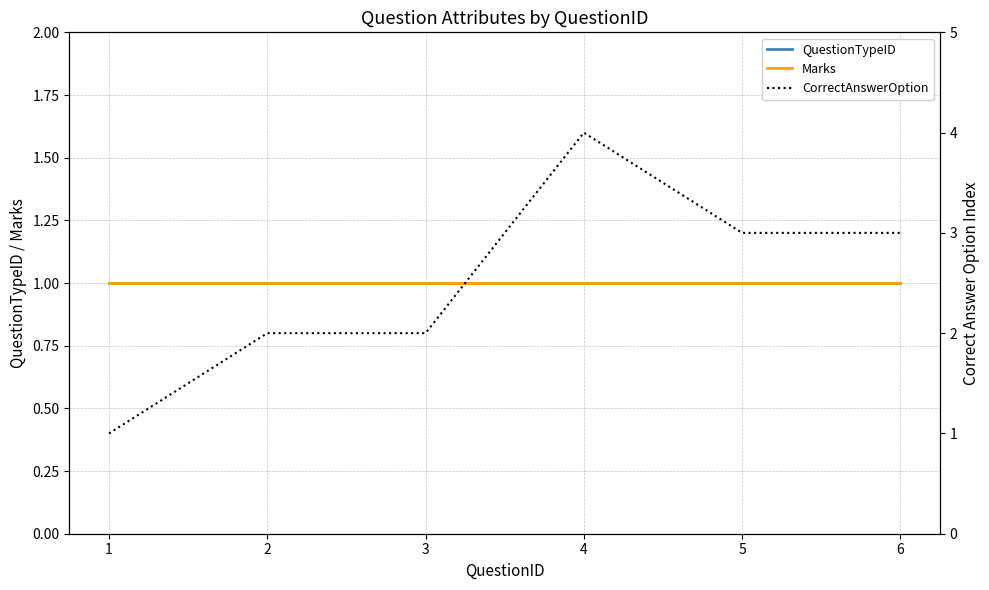

At which label does Marks reach its minimum?

1